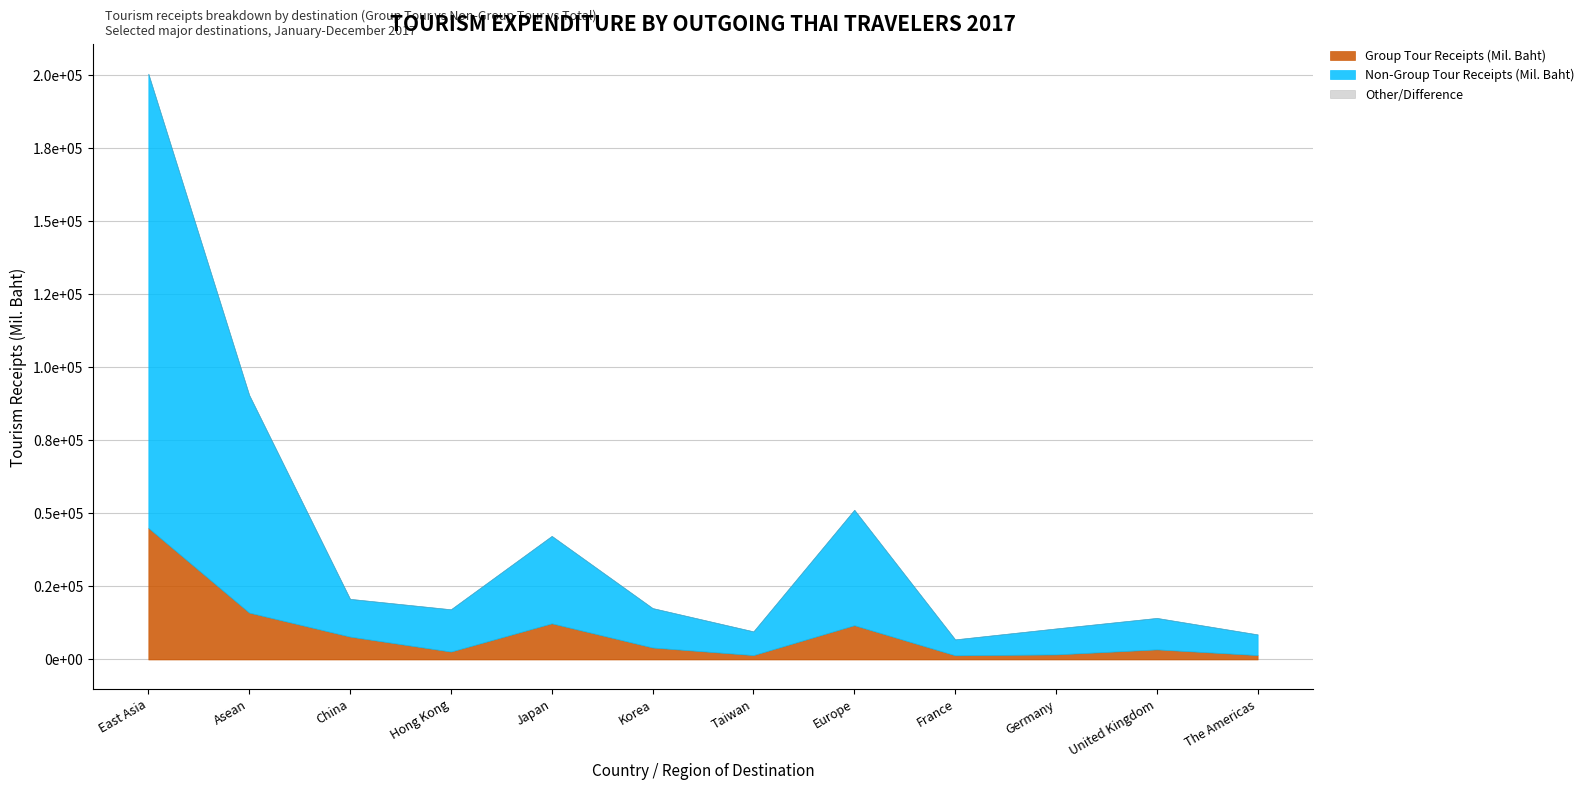

Which has a higher value, Germany or Korea?

Korea